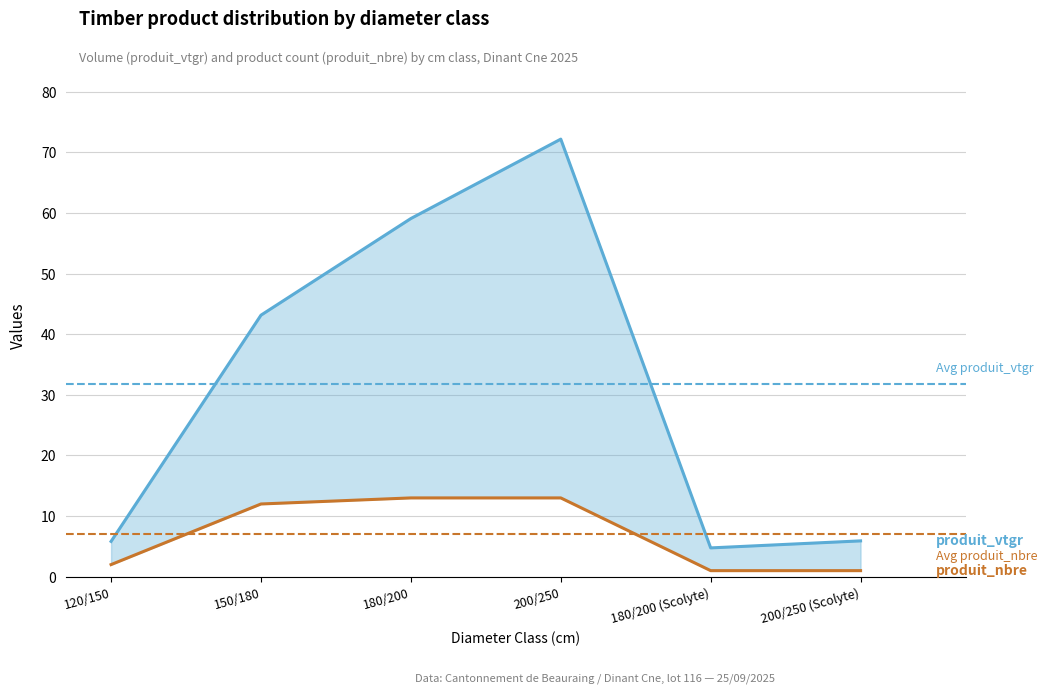

Between 120/150 and 180/200, which series saw the biggest shift?

produit_vtgr